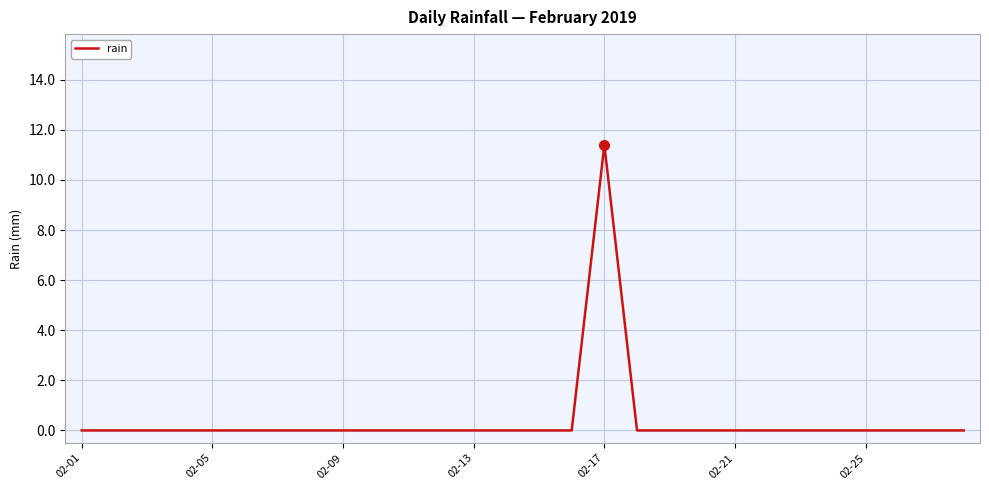

How many lines are shown in the chart?

1